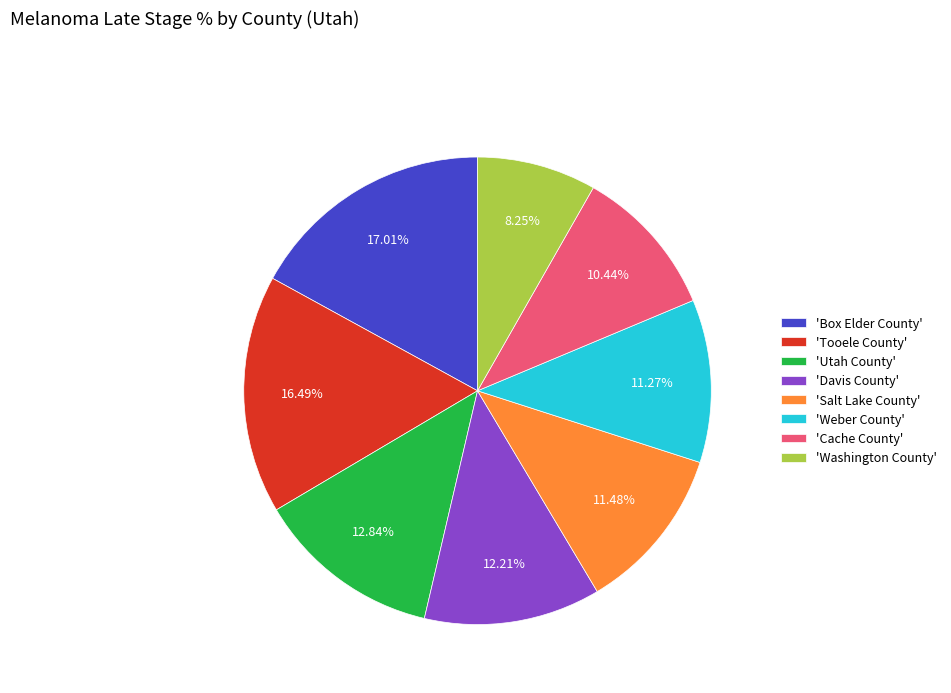

How many slices are in this pie chart?

8